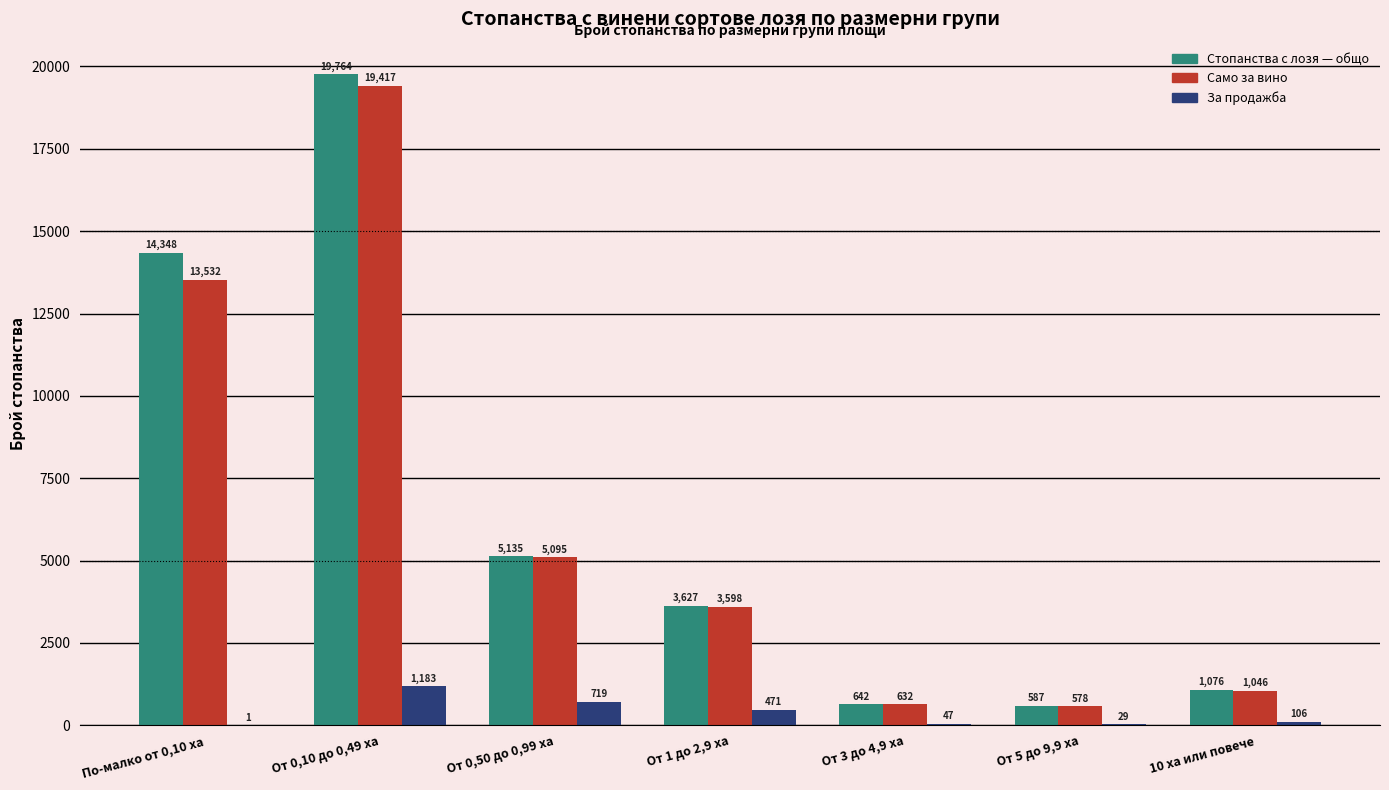

What is the average value of the Само за вино series?

6271